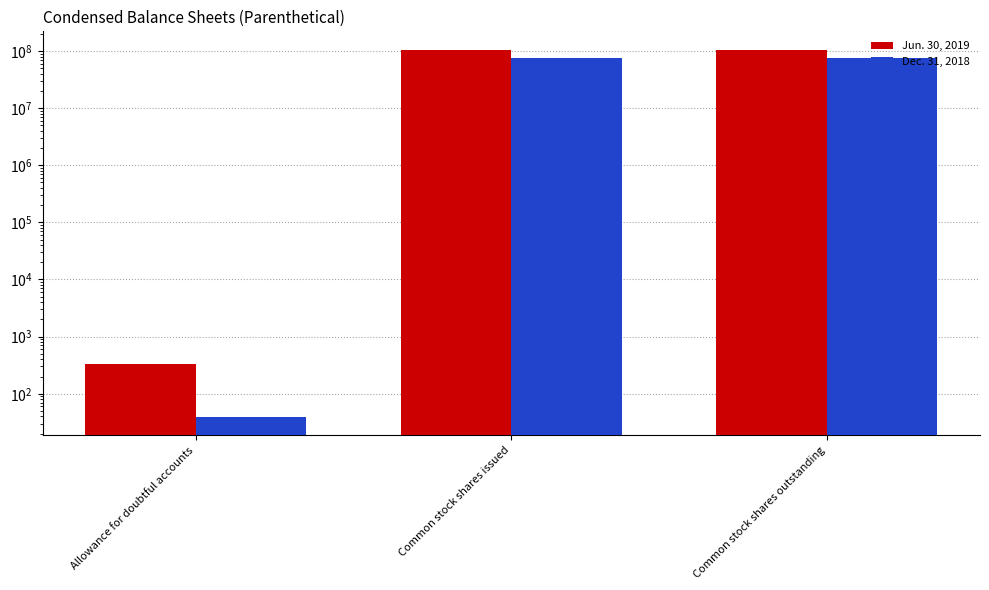

What value does the Jun. 30, 2019 series have at Allowance for doubtful accounts?

335